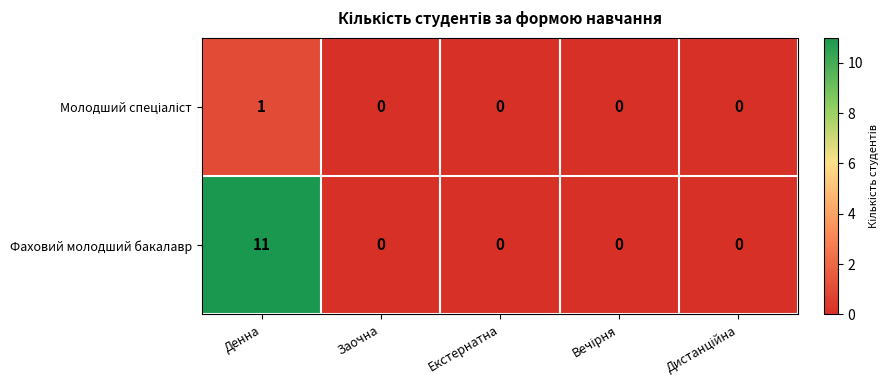

What is the maximum value shown in the chart?

11